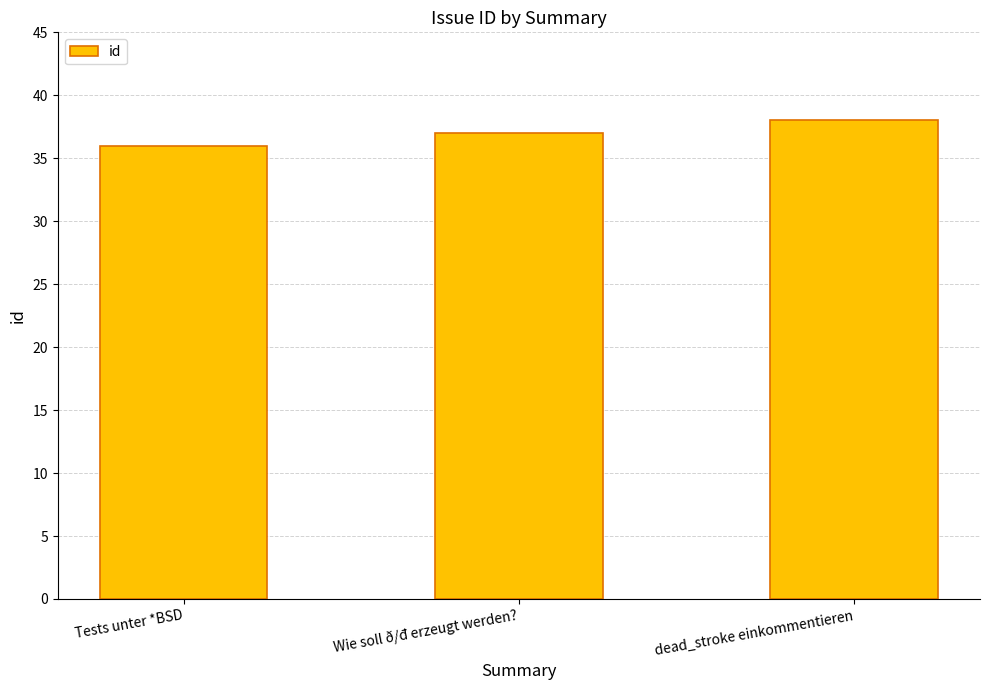

What is the difference between the maximum and minimum values?

2